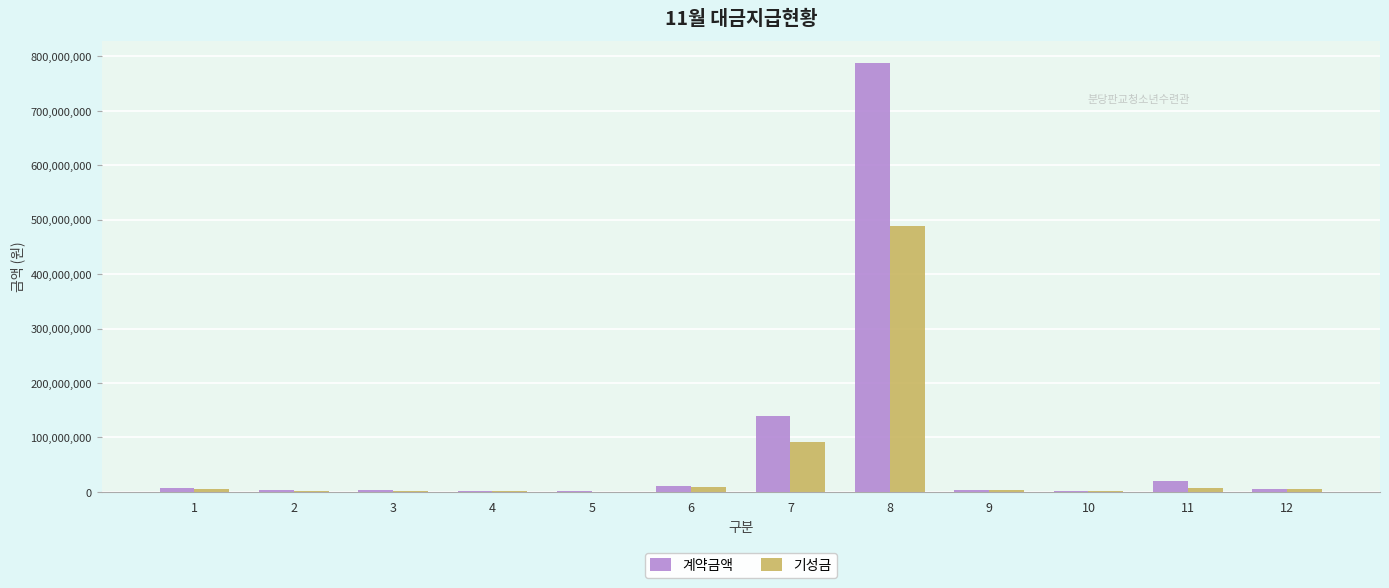

What is the approximate value of 계약금액 at 8?

788730000